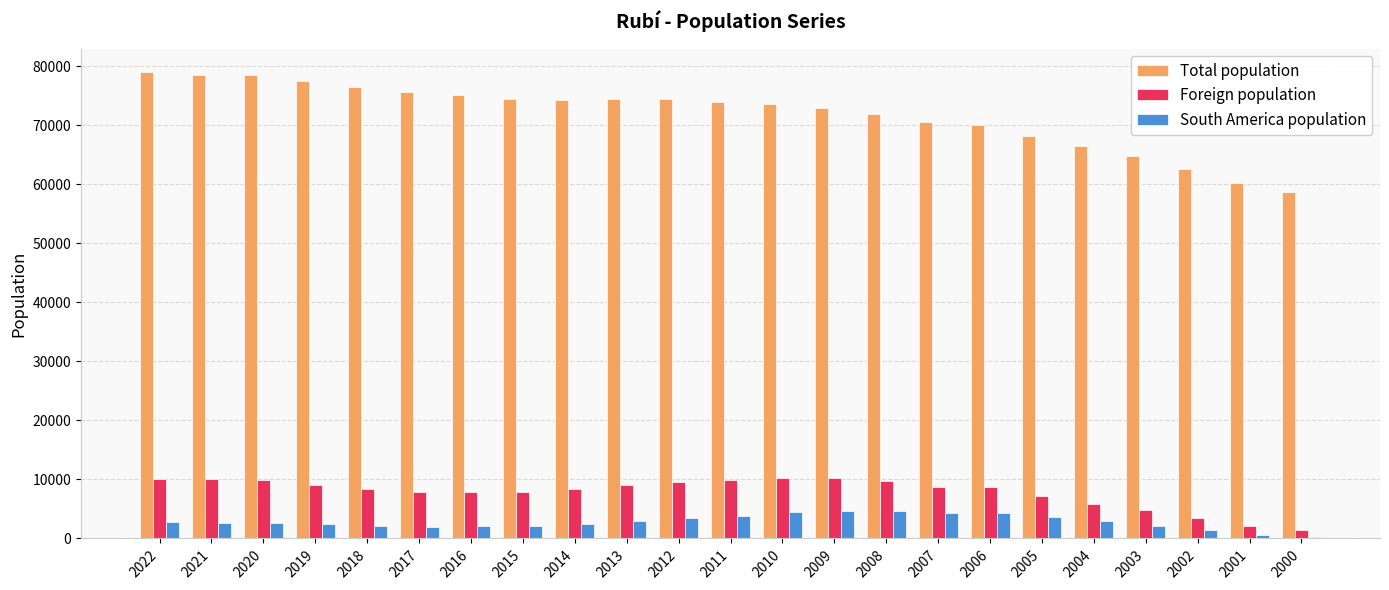

What is the sum of all Total population values?

1652556